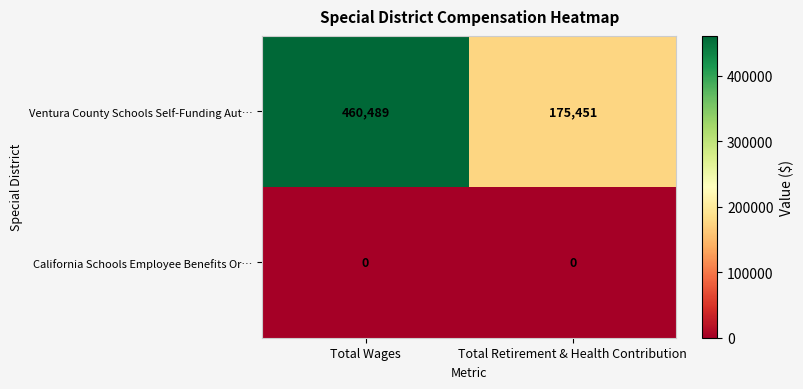

Which series has the largest range (max minus min)?

Ventura County Schools Self-Funding Aut…